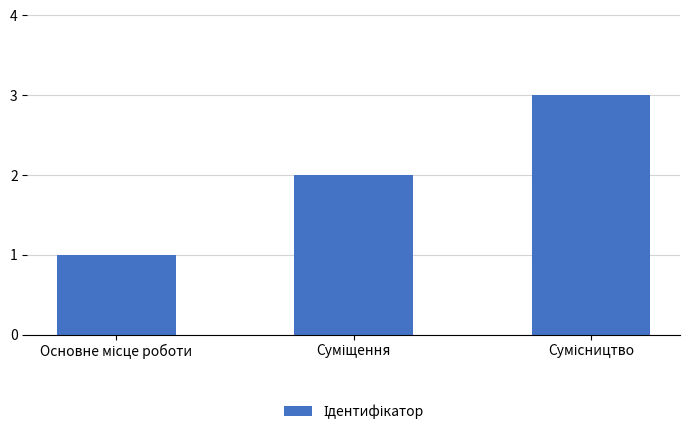

How many values are between 1 and 3?

3